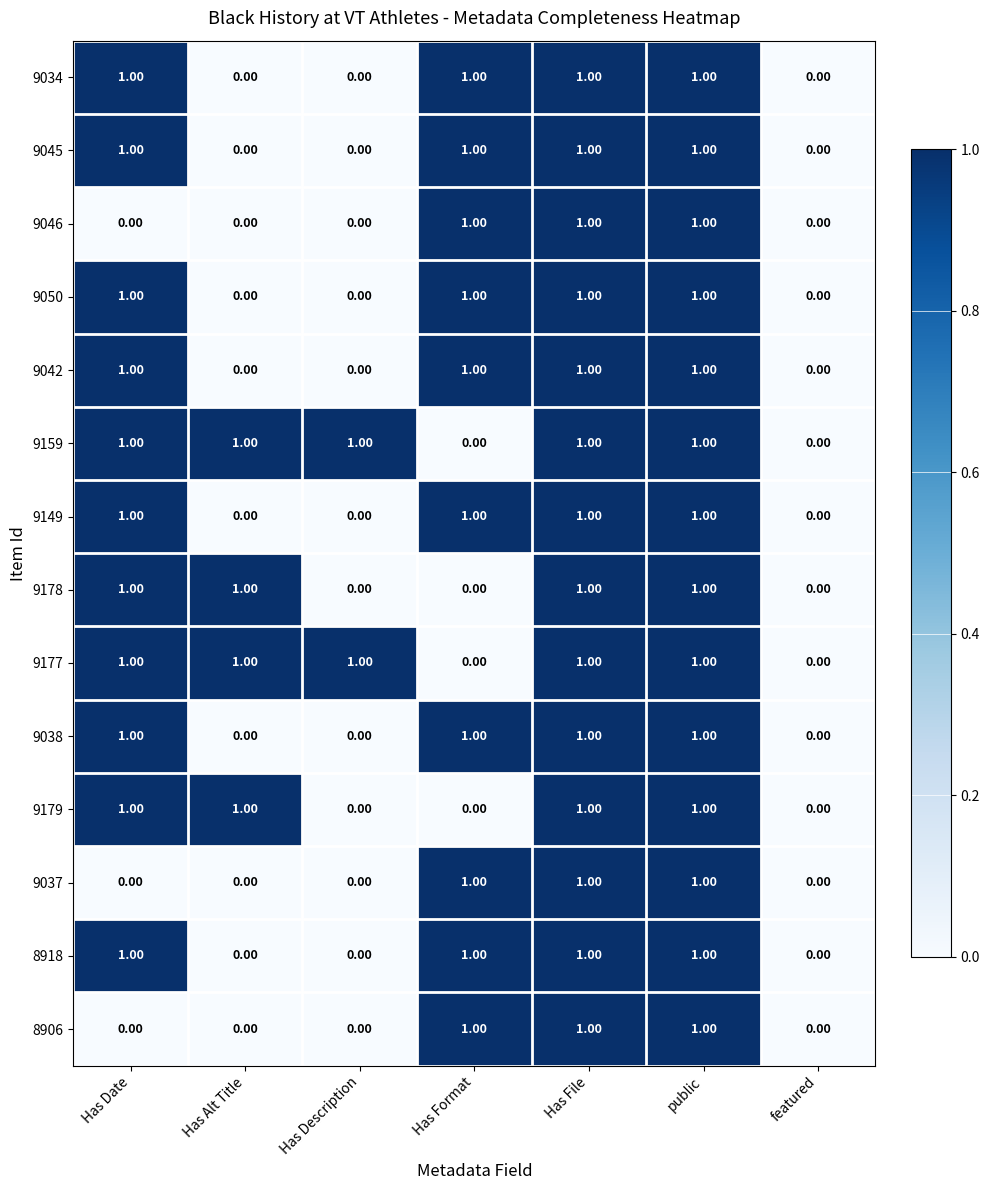

What is the total value across all series at Has Alt Title?

4